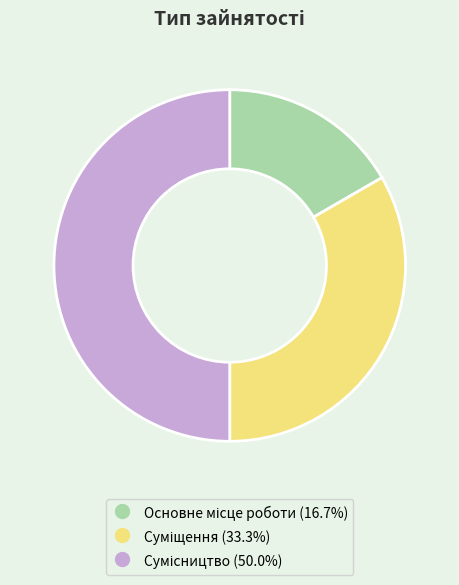

Is there any slice that represents more than half of the pie?

No